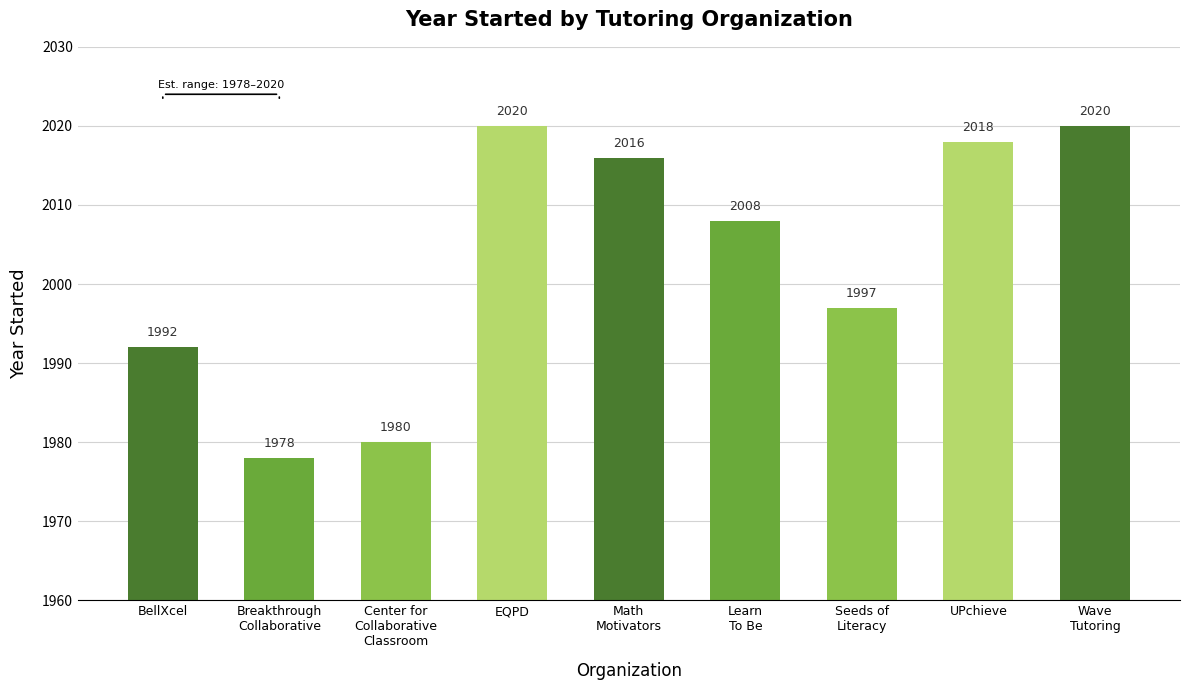

What is the value of the 2nd bar from the left?

1978